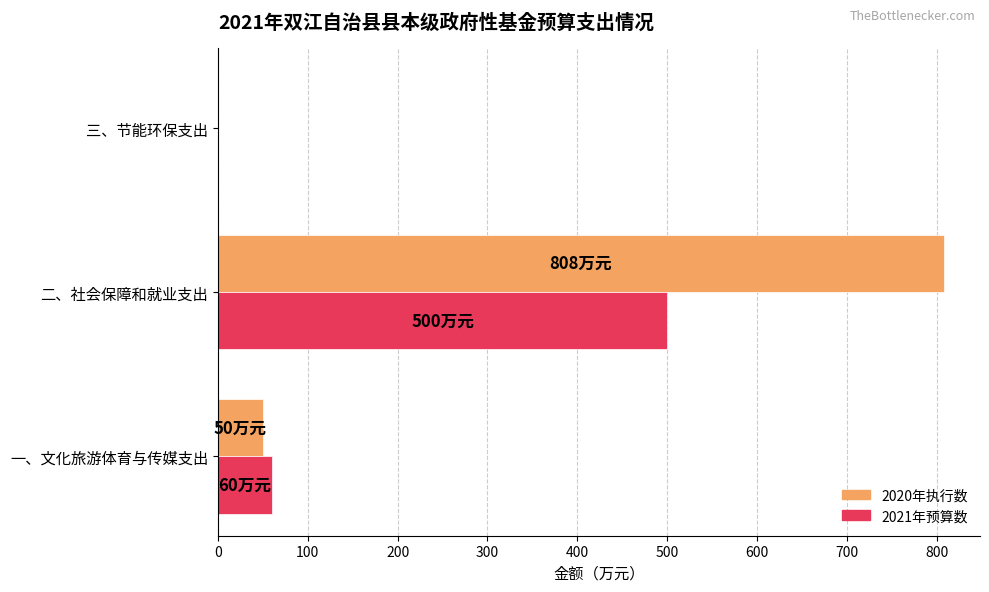

How many data points does each series have?

3